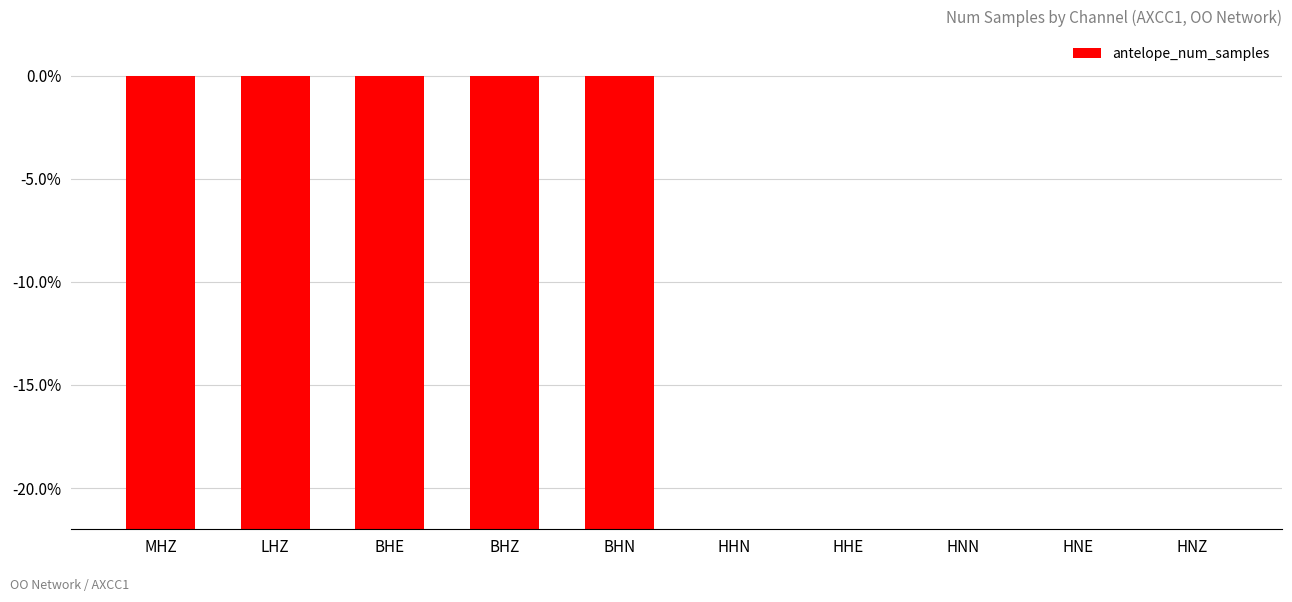

Are the bars horizontal?

No